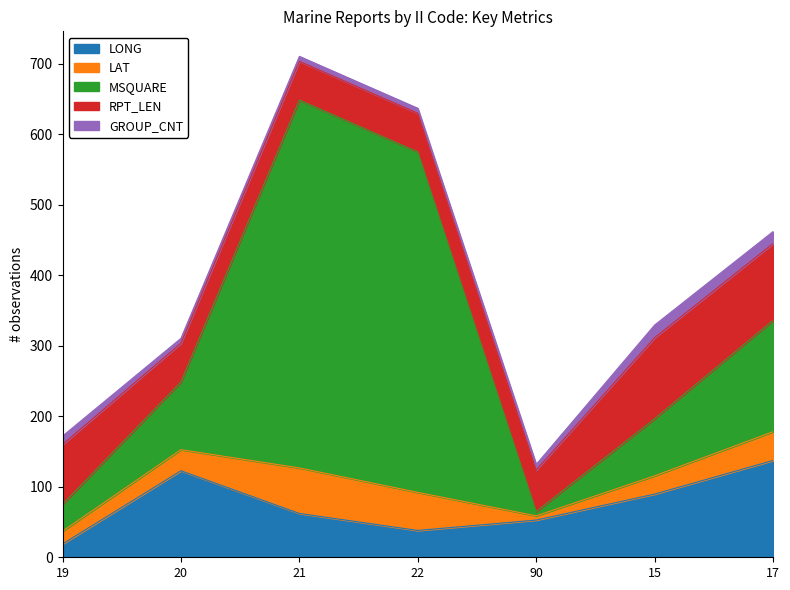

What is the sum of all LONG values?

521.9